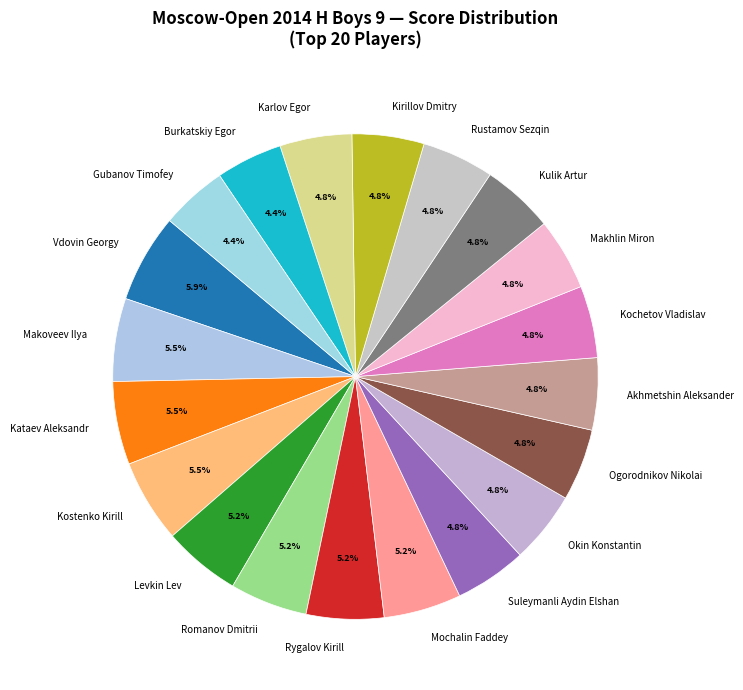

To the nearest percent, what is the combined percentage of Romanov Dmitrii and Kirillov Dmitry?

10%